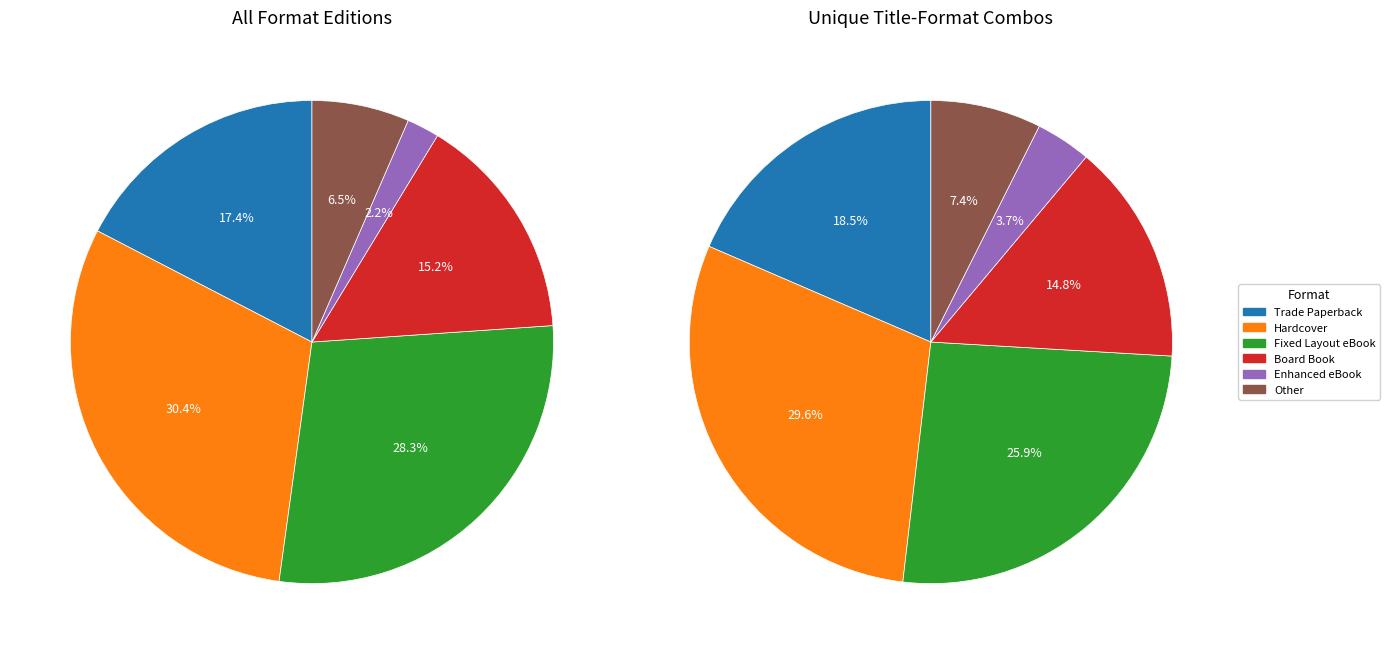

What is the largest slice in the pie chart?

Hardcover